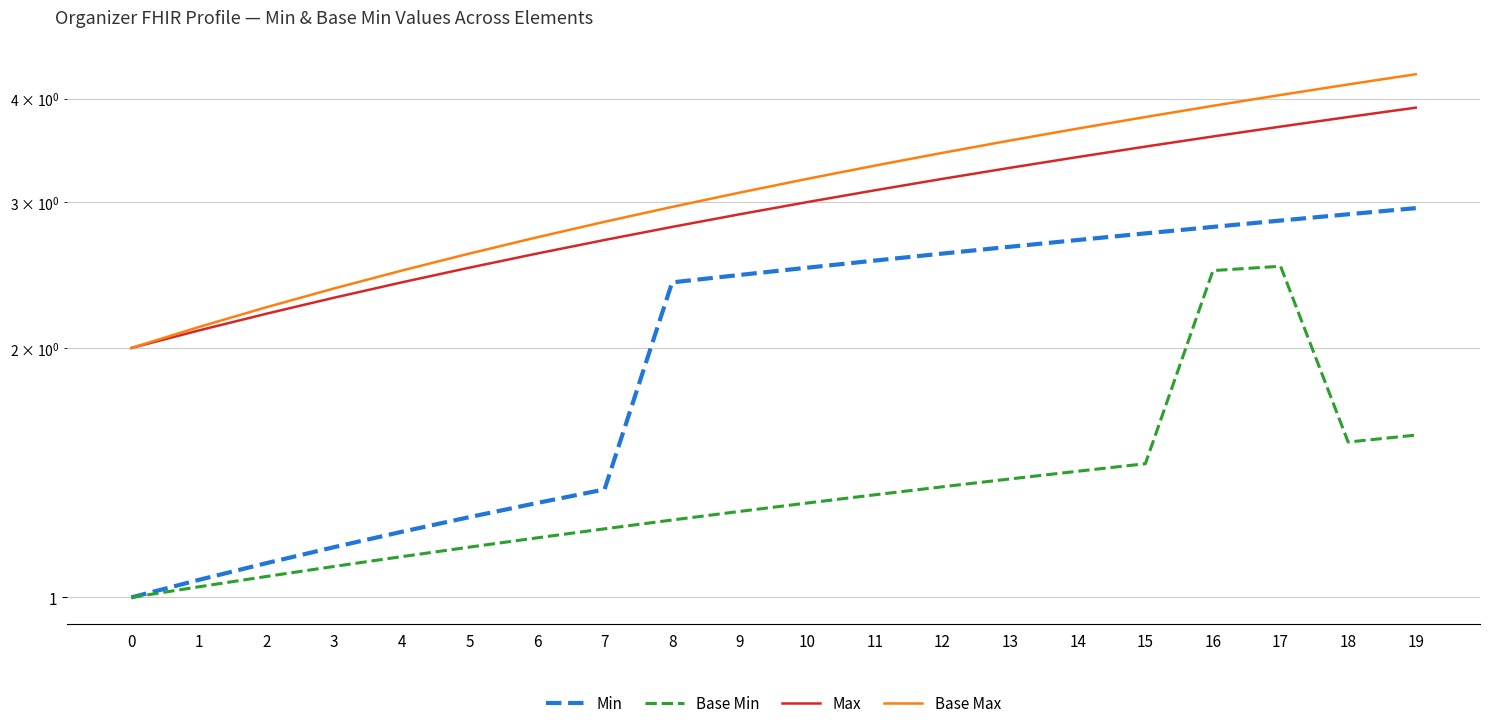

How many series are shown in this chart?

4